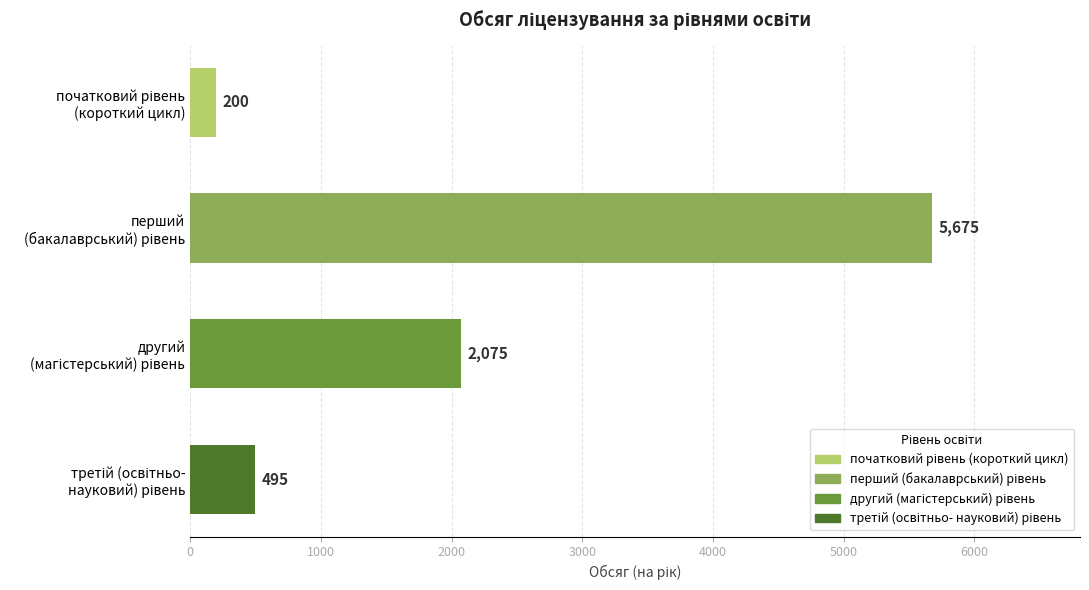

What is the value of the 1st bar from the top?

200